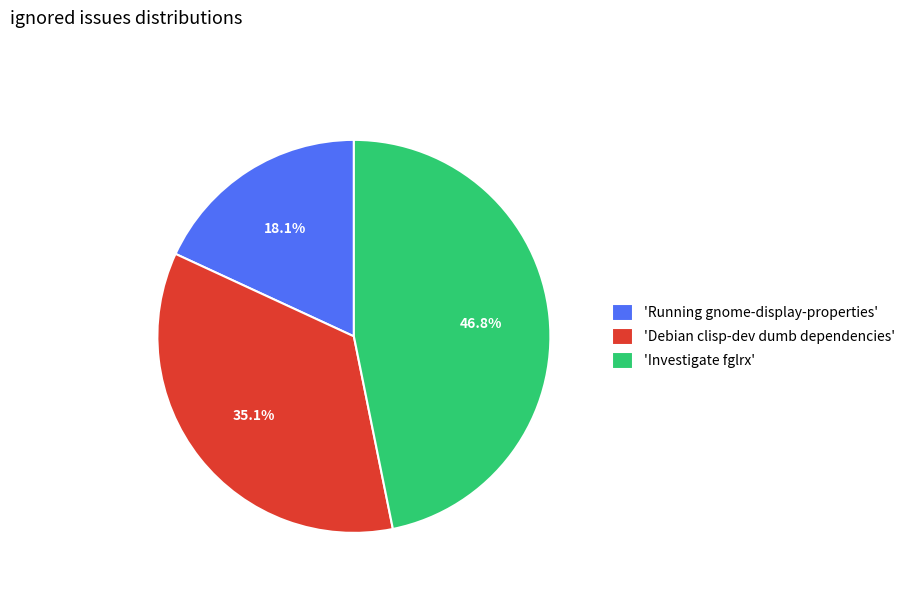

Rank the categories by value from highest to lowest.

'Investigate fglrx', 'Debian clisp-dev dumb dependencies', 'Running gnome-display-properties'